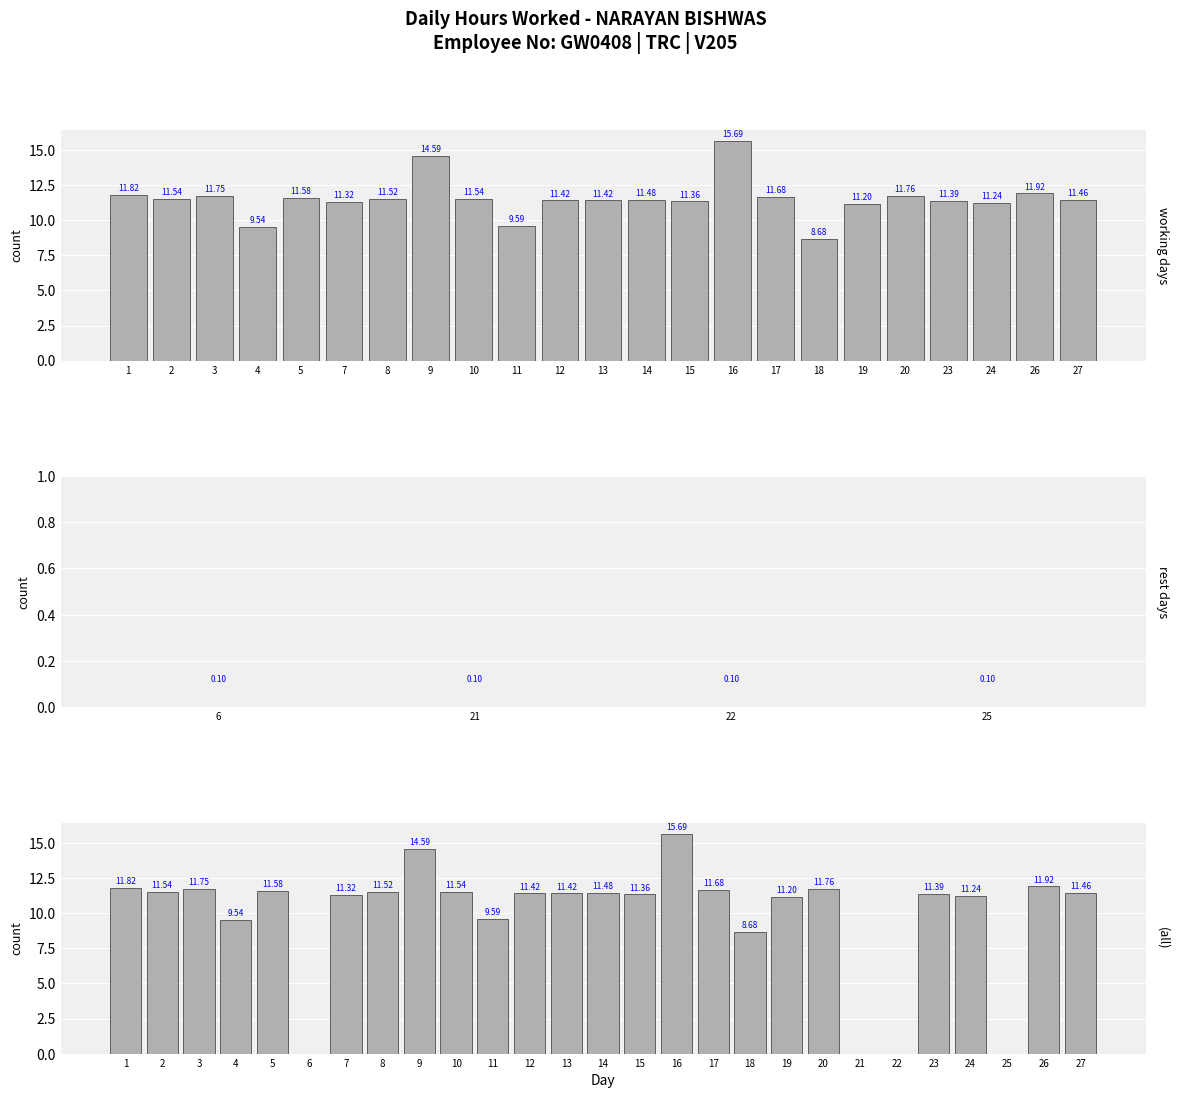

What is the approximate value at 2?

11.5